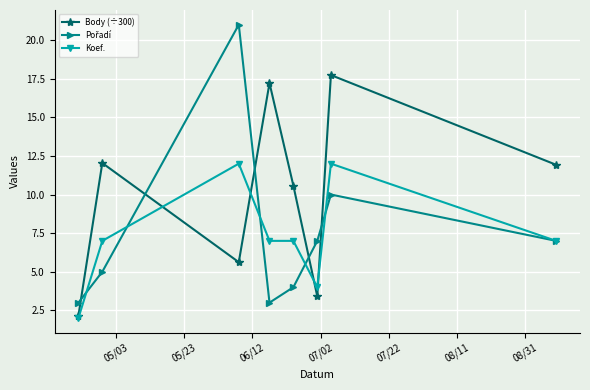

How many data points does each series have?

8